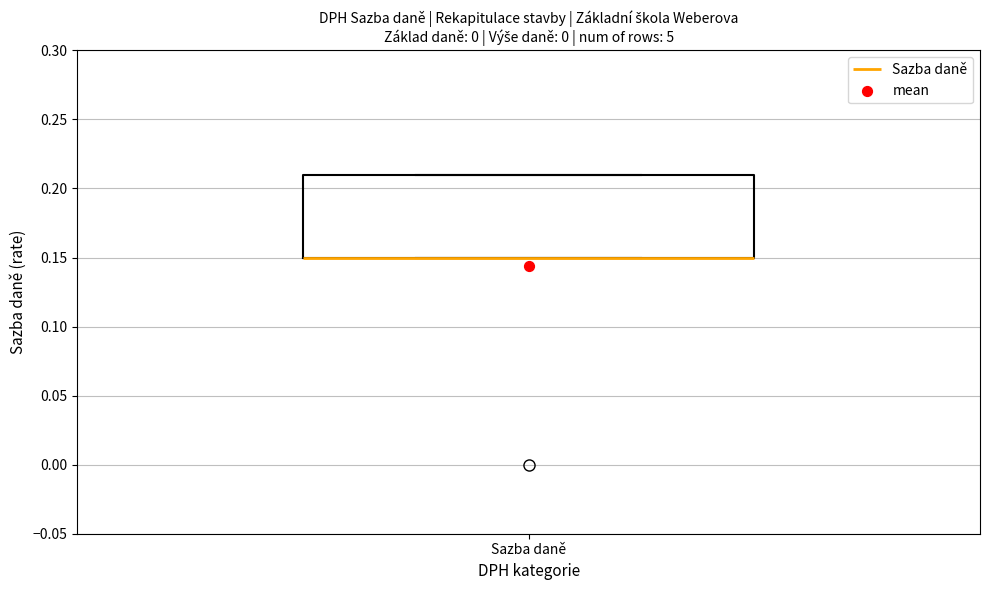

Read this box plot against the y-axis: the position of the median line, the range covered by the box, and the ends of both whiskers. The values are not printed on the chart, so give them approximately, as read against the axis.

median 0.15 (drawn on the box's lower edge), box 0.15 to 0.21, whiskers 0.15 to 0.21